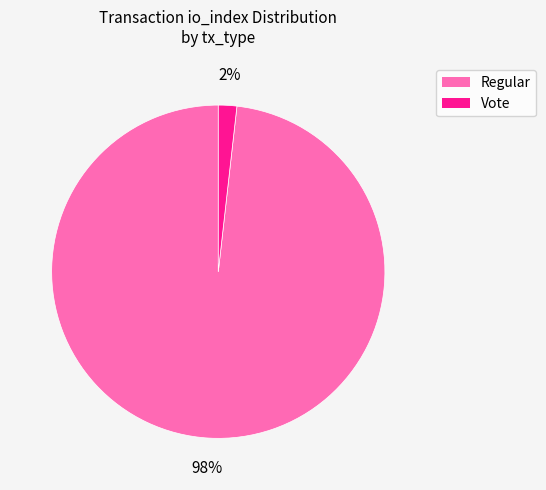

To the nearest percent, what is the difference between the largest and smallest slice percentages?

96%